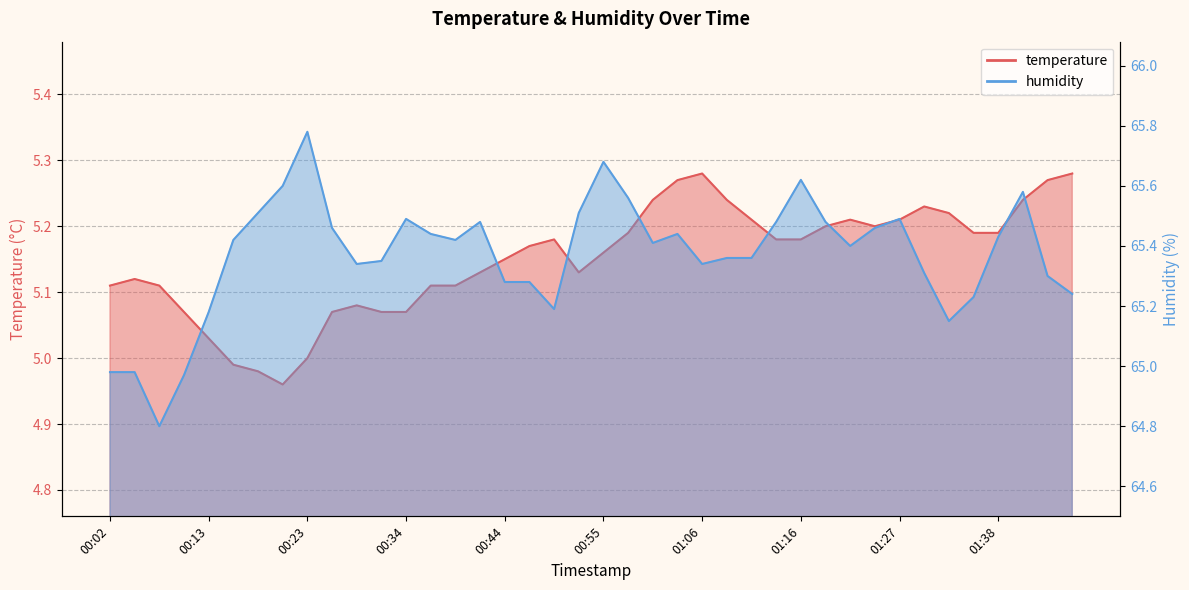

At which label is temperature closest to 5?

00:23